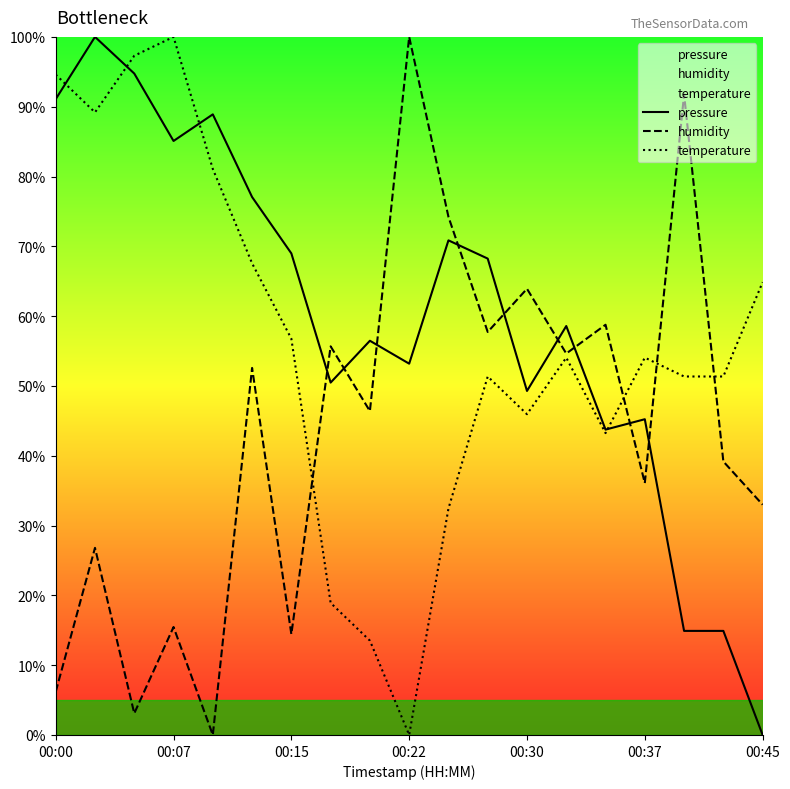

What are all the series names shown in the legend?

pressure, humidity, temperature